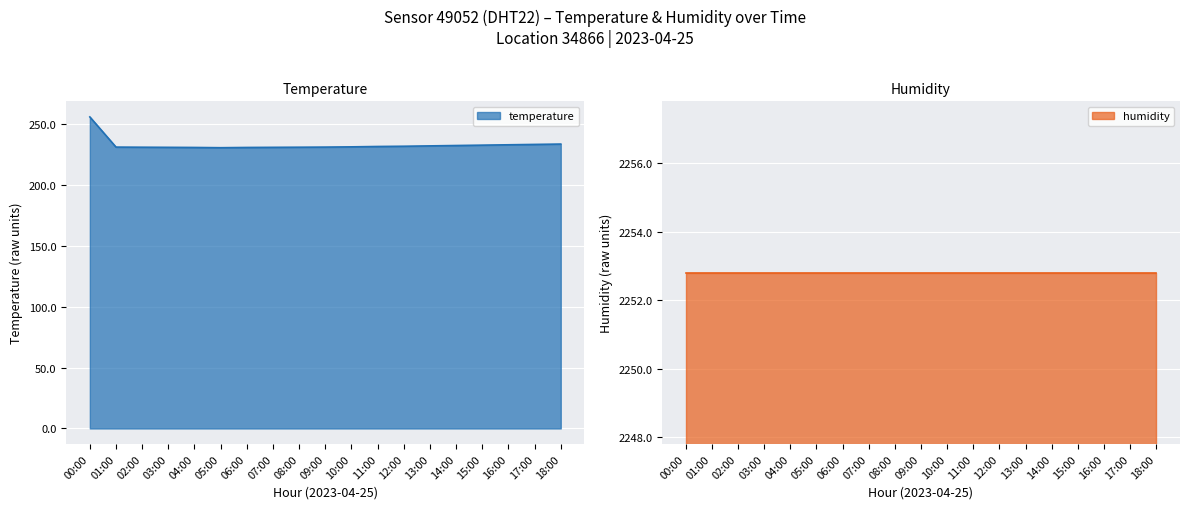

The value of temperature at 15:00 is 145.6. True or false?

False